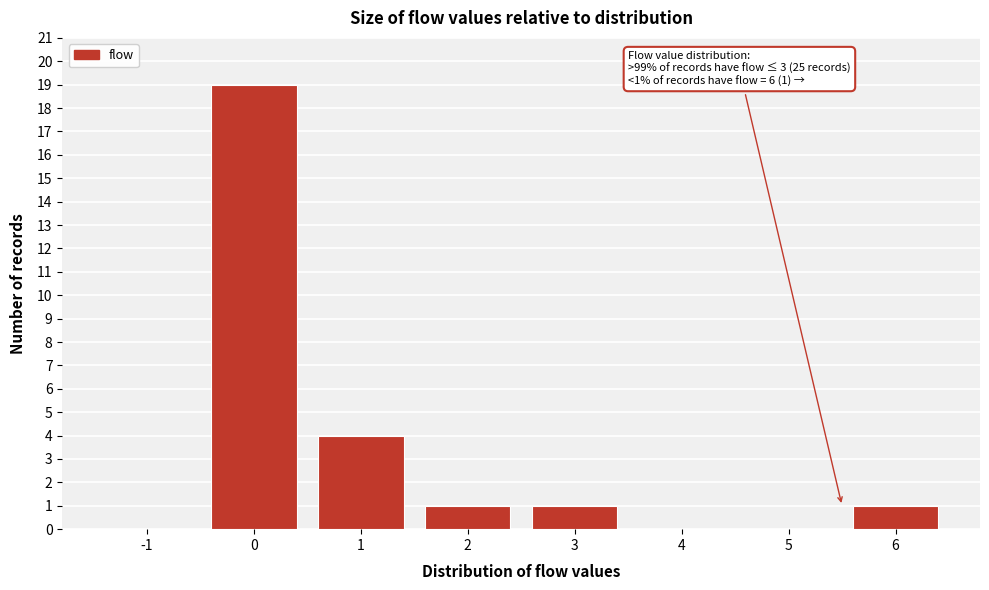

Which range on the x-axis has the tallest bar?

-0.5 to 0.5